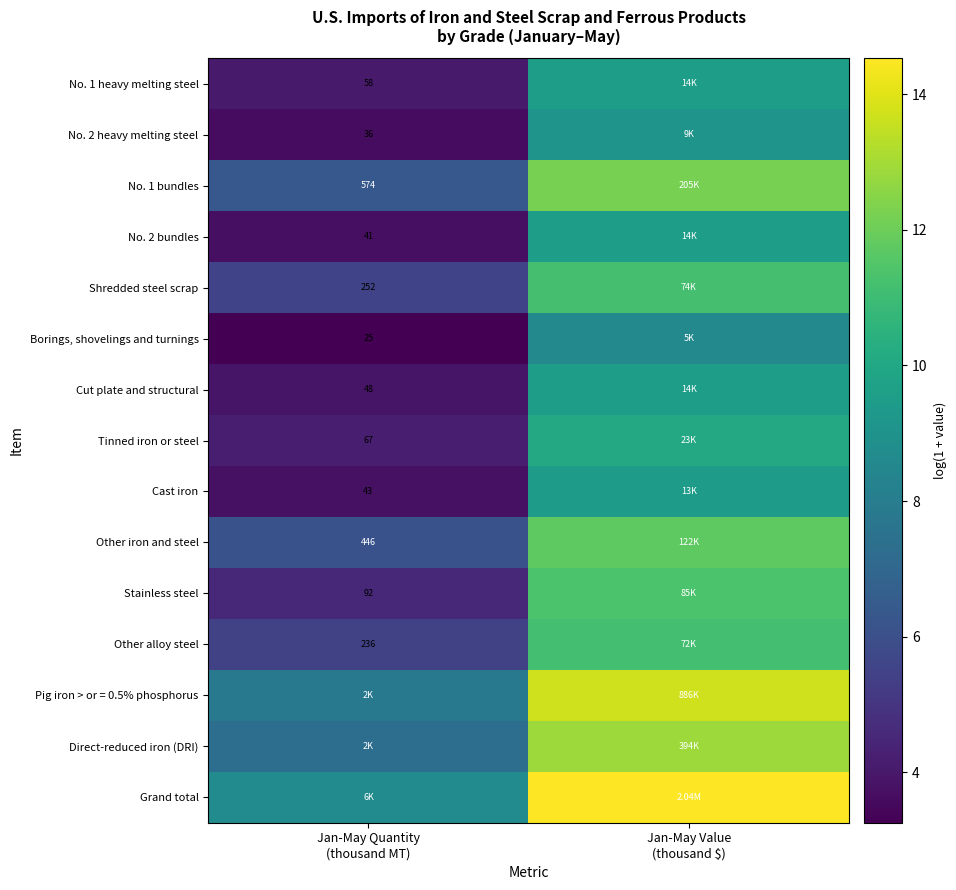

Rank the series by their maximum value, from lowest to highest.

Borings, shovelings and turnings, No. 2 heavy melting steel, Cast iron, No. 1 heavy melting steel, Cut plate and structural, No. 2 bundles, Tinned iron or steel, Other alloy steel, Shredded steel scrap, Stainless steel, Other iron and steel, No. 1 bundles, Direct-reduced iron (DRI), Pig iron > or = 0.5% phosphorus, Grand total